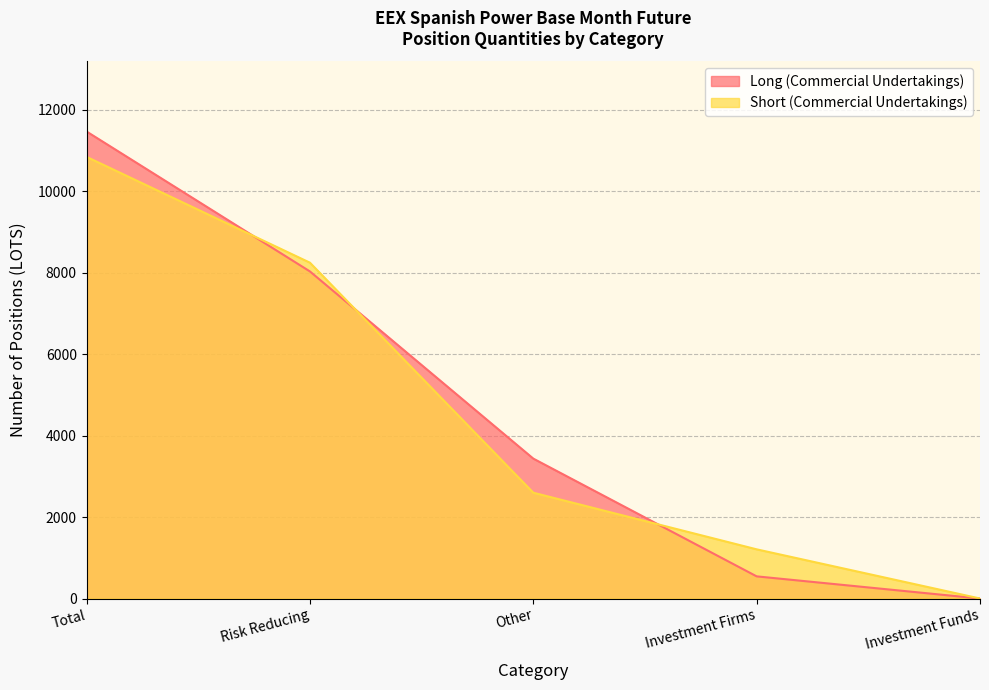

At which category does the chart reach its minimum across all series?

Investment Funds